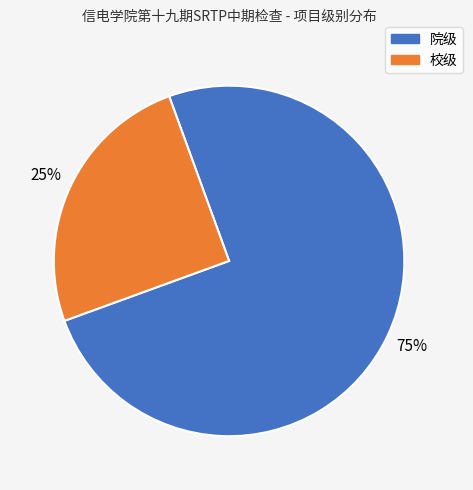

To the nearest percent, what is the difference between the 校级 and 院级 slice percentages?

50%